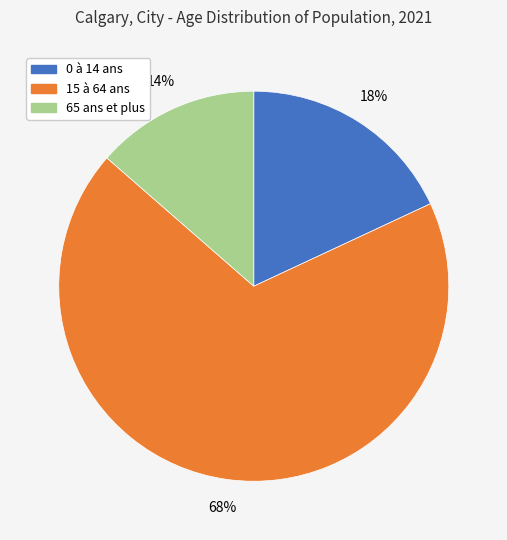

Does any single category account for the majority?

Yes